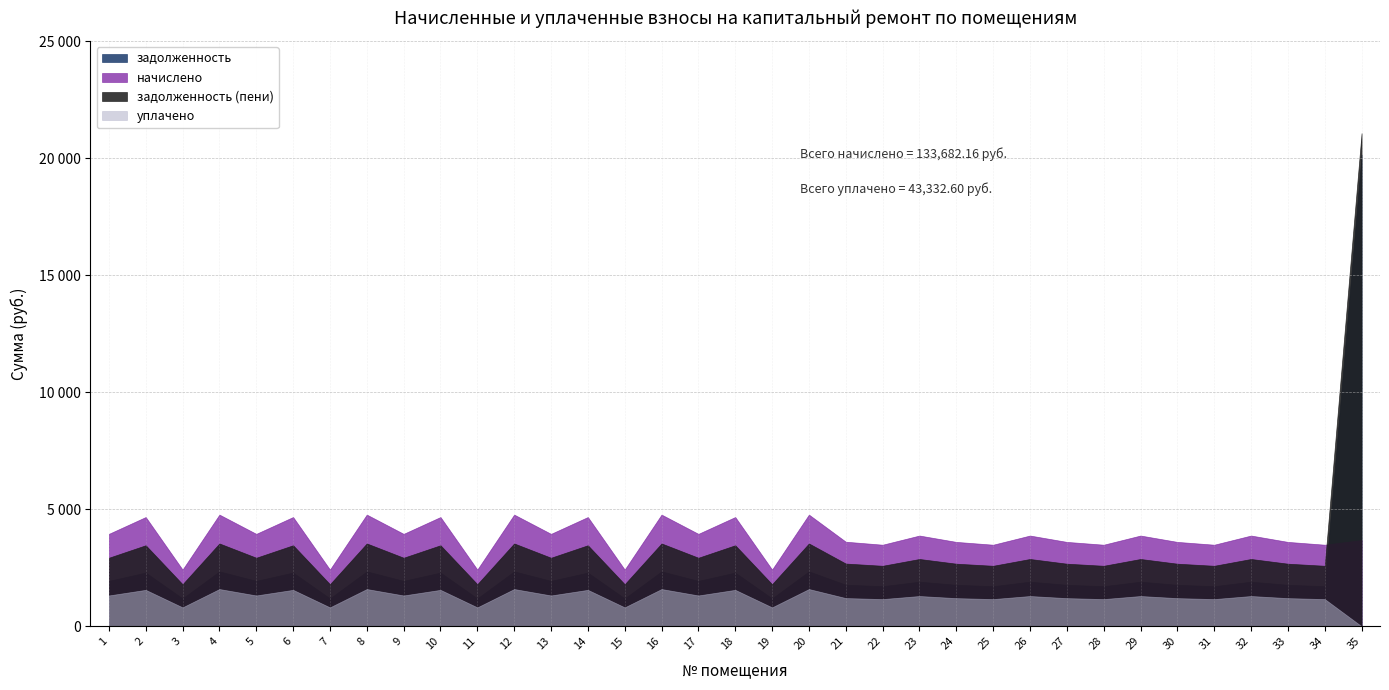

What is the difference between the maximum and second lowest values in the уплачено series?

783.2